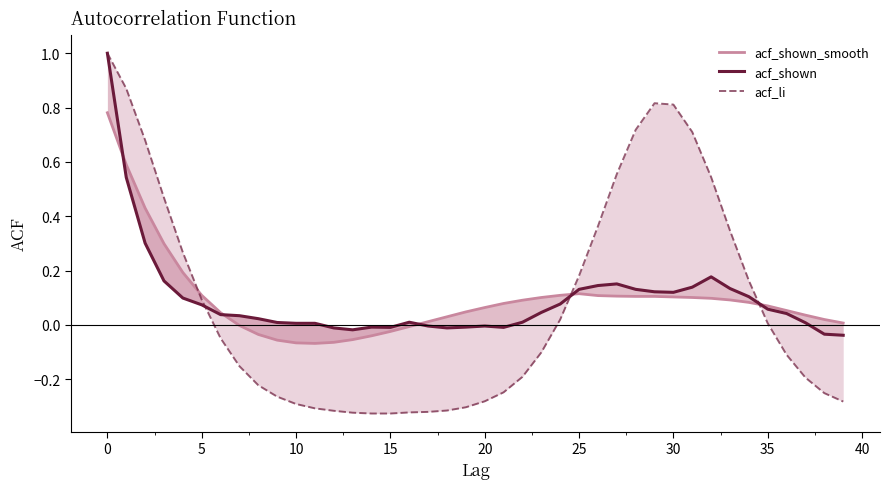

At 36, list the series in order from largest to smallest.

acf_shown_smooth, acf_shown, acf_li